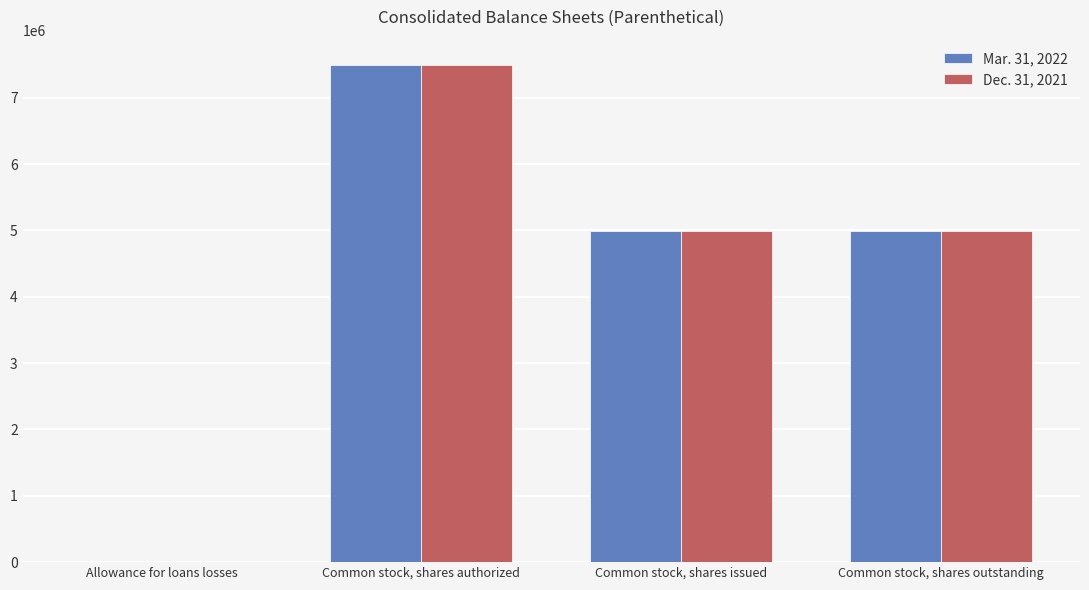

At which label does Mar. 31, 2022 reach its peak?

Common stock, shares authorized